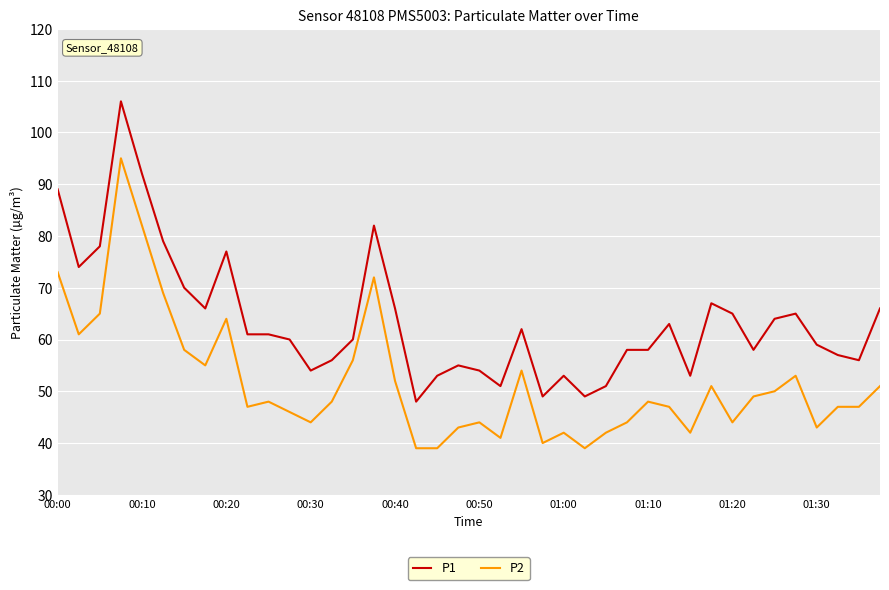

What is the difference between the maximum and second lowest values in the P2 series?

56